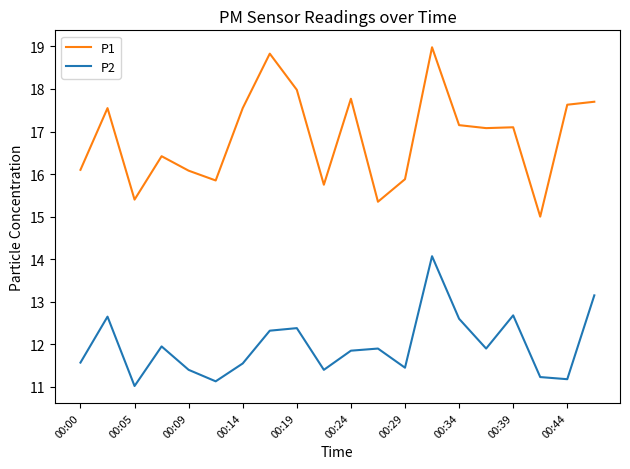

Which series has the widest spread of values?

P1